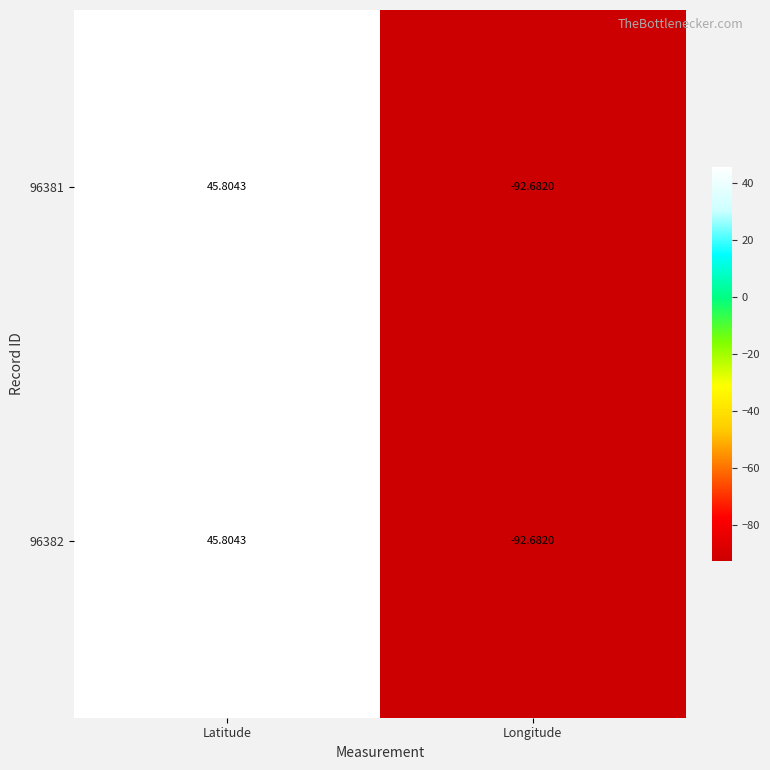

Where is 96381 nearest to the value -23?

Latitude